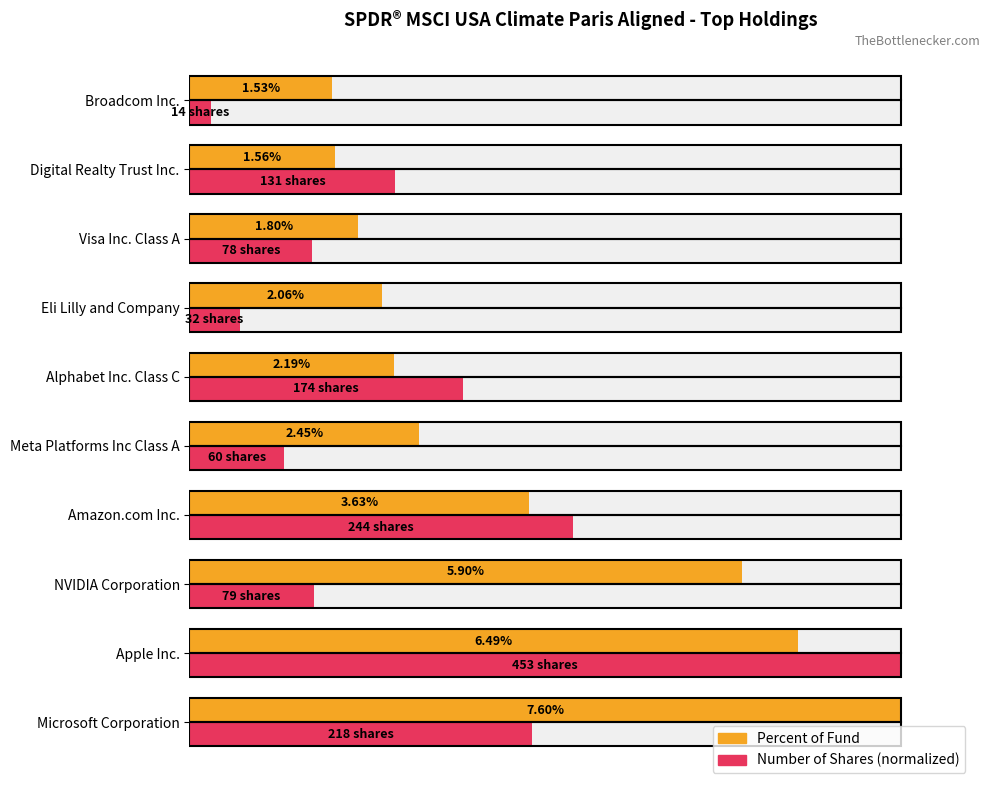

How many data points in Number of Shares (normalized) are less than 28?

5